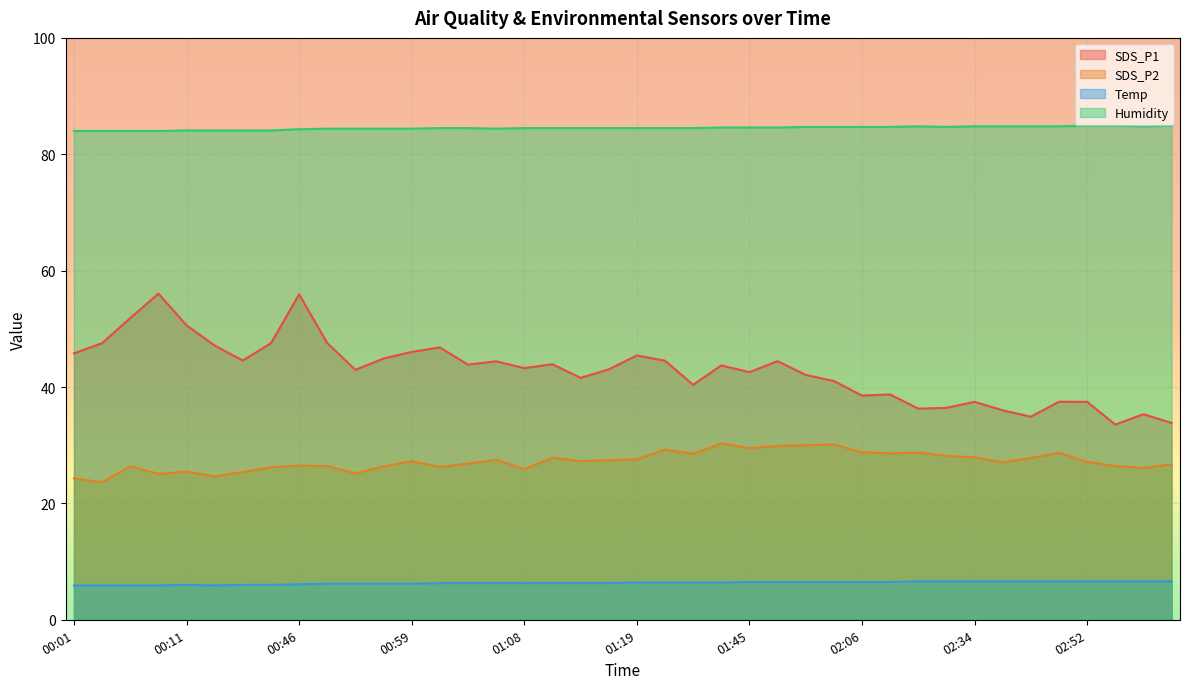

At which category is the sum across all series the highest?

00:46